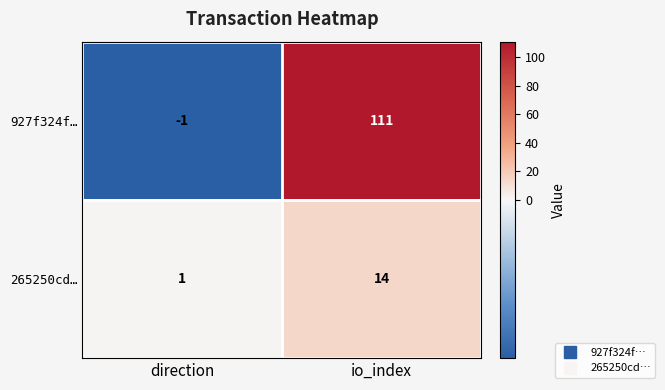

True or false: 265250cd… has a value of 9 at io_index.

False